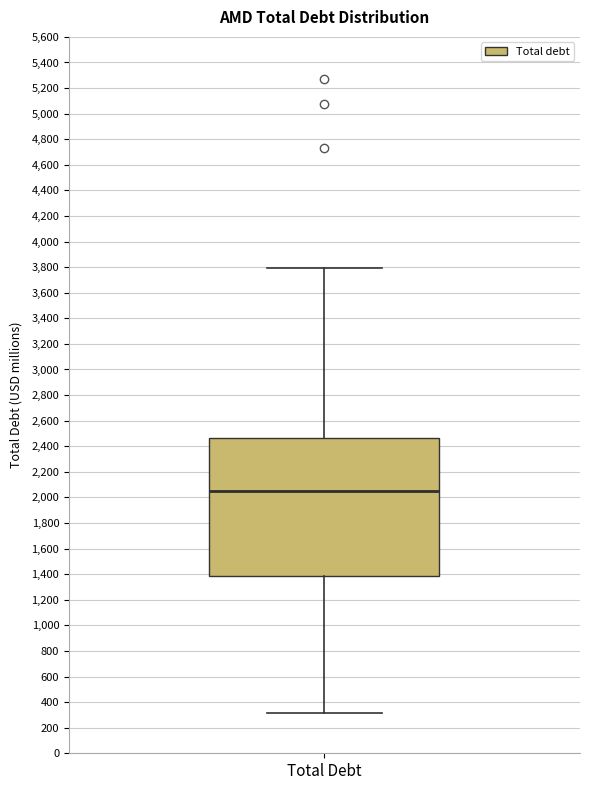

Transcribe this box plot: give where the median line is, the range the box spans, and where the two whiskers end, as read against the y-axis. The values are not printed on the chart, so give them approximately, as read against the axis.

median 2060, box 1380 to 2460, whiskers 320 to 3800